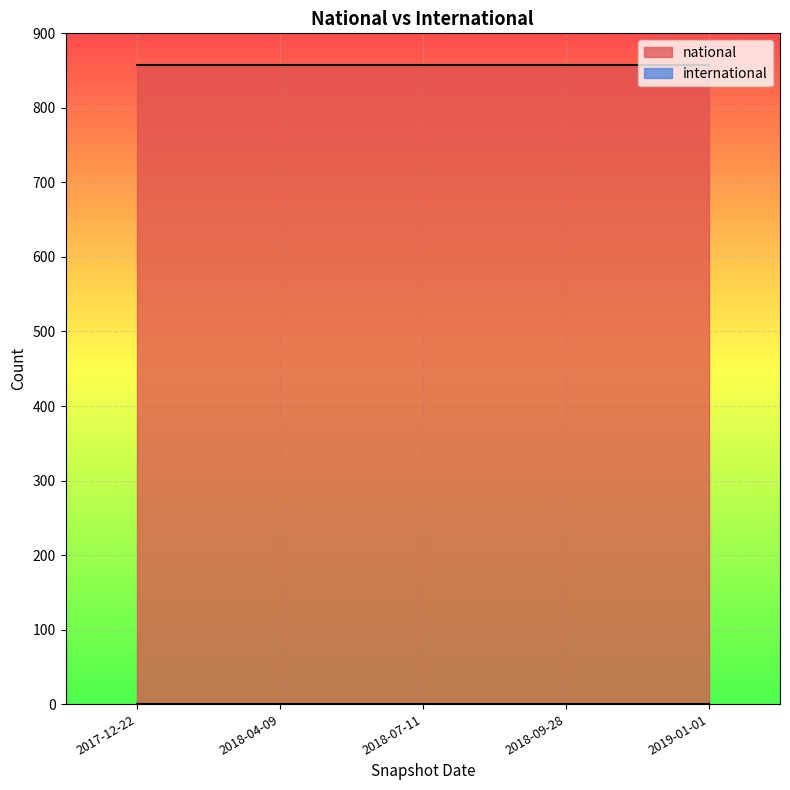

Reading left to right, what are all the values shown in this chart?

national: 2017-12-22=857	2018-04-09=857	2018-07-11=857	2018-09-28=857	2019-01-01=857
international: 2017-12-22=0	2018-04-09=0	2018-07-11=0	2018-09-28=0	2019-01-01=0